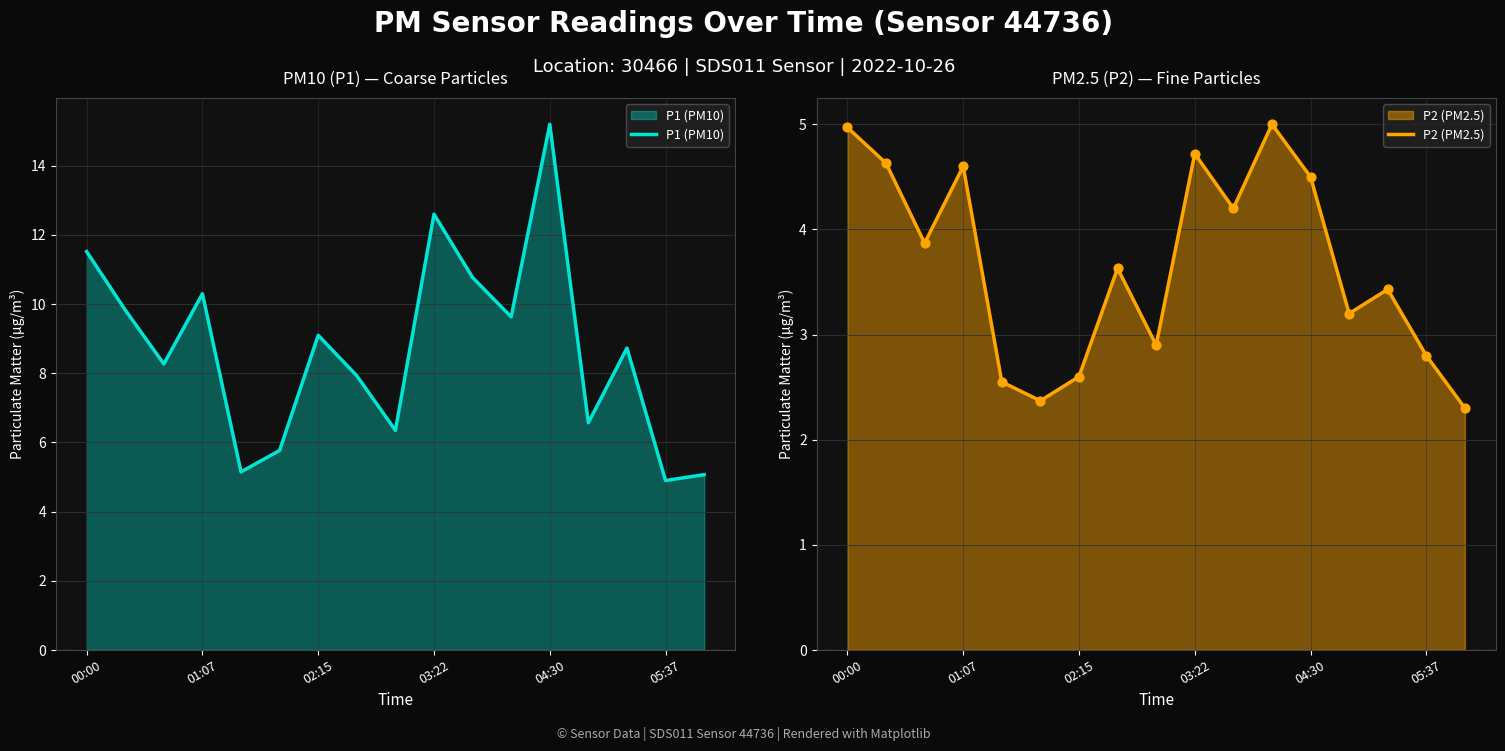

Is the value of P2 (PM2.5) at 04:30 greater than the value of P1 (PM10) at 15?

No